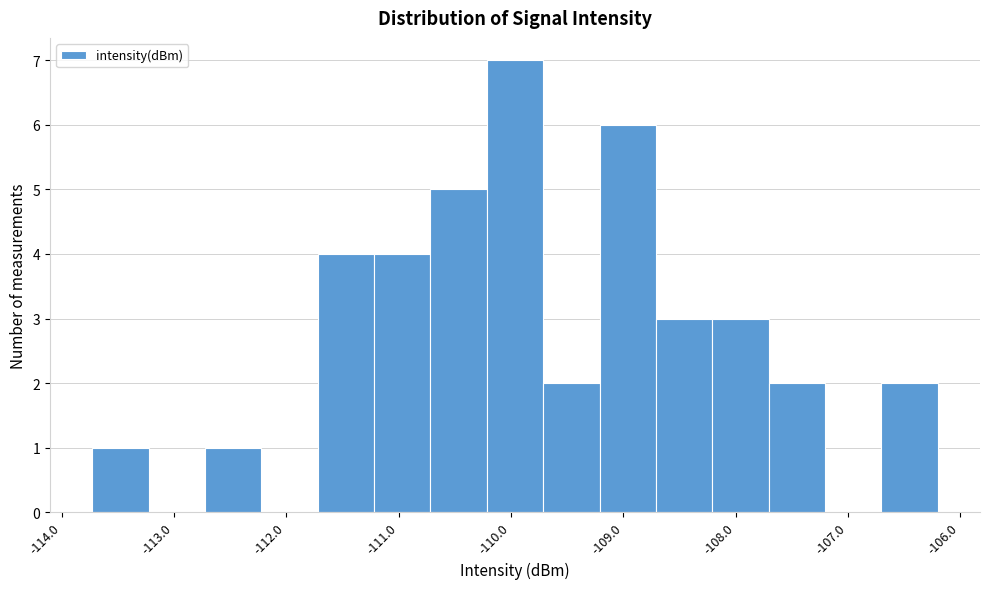

Reading left to right, list every bar in this chart as the range it spans on the x-axis followed by its height. Neither the bar edges nor the heights are printed on the chart, so give them approximately, as read against the axes.

-113.7 to -113.2: 1
-113.2 to -112.7: 0
-112.7 to -112.2: 1
-112.2 to -111.7: 0
-111.7 to -111.2: 4
-111.2 to -110.7: 4
-110.7 to -110.2: 5
-110.2 to -109.7: 7
-109.7 to -109.2: 2
-109.2 to -108.7: 6
-108.7 to -108.2: 3
-108.2 to -107.7: 3
-107.7 to -107.2: 2
-107.2 to -106.7: 0
-106.7 to -106.2: 2